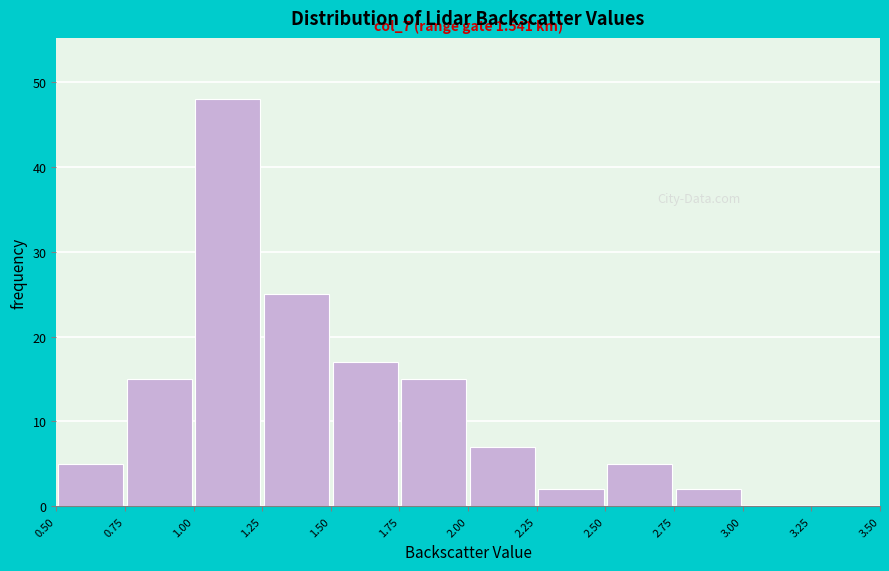

Over which range of the x-axis is the bar tallest?

1.00 to 1.25